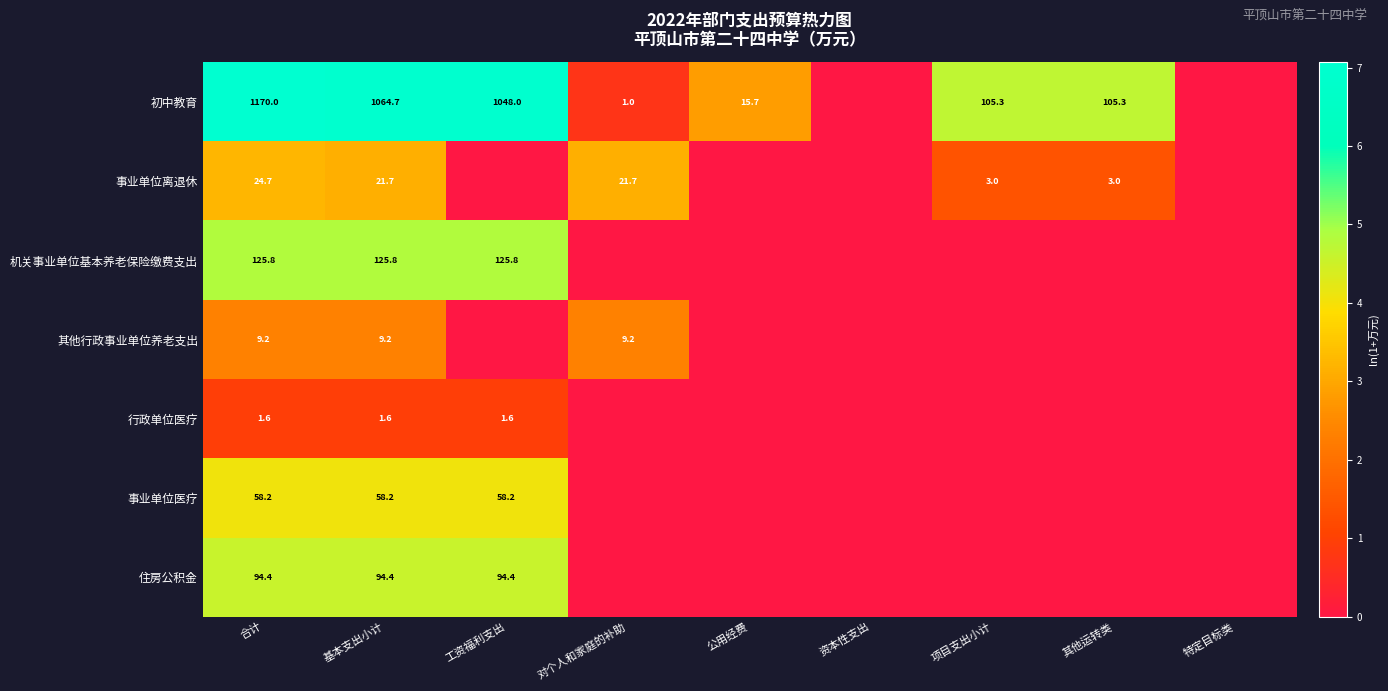

True or false: 住房公积金 has a value of 94.4 at 合计.

True